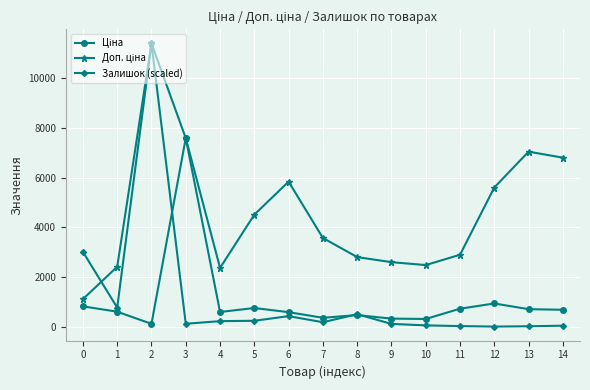

What is the maximum value shown in the chart?

11410.0